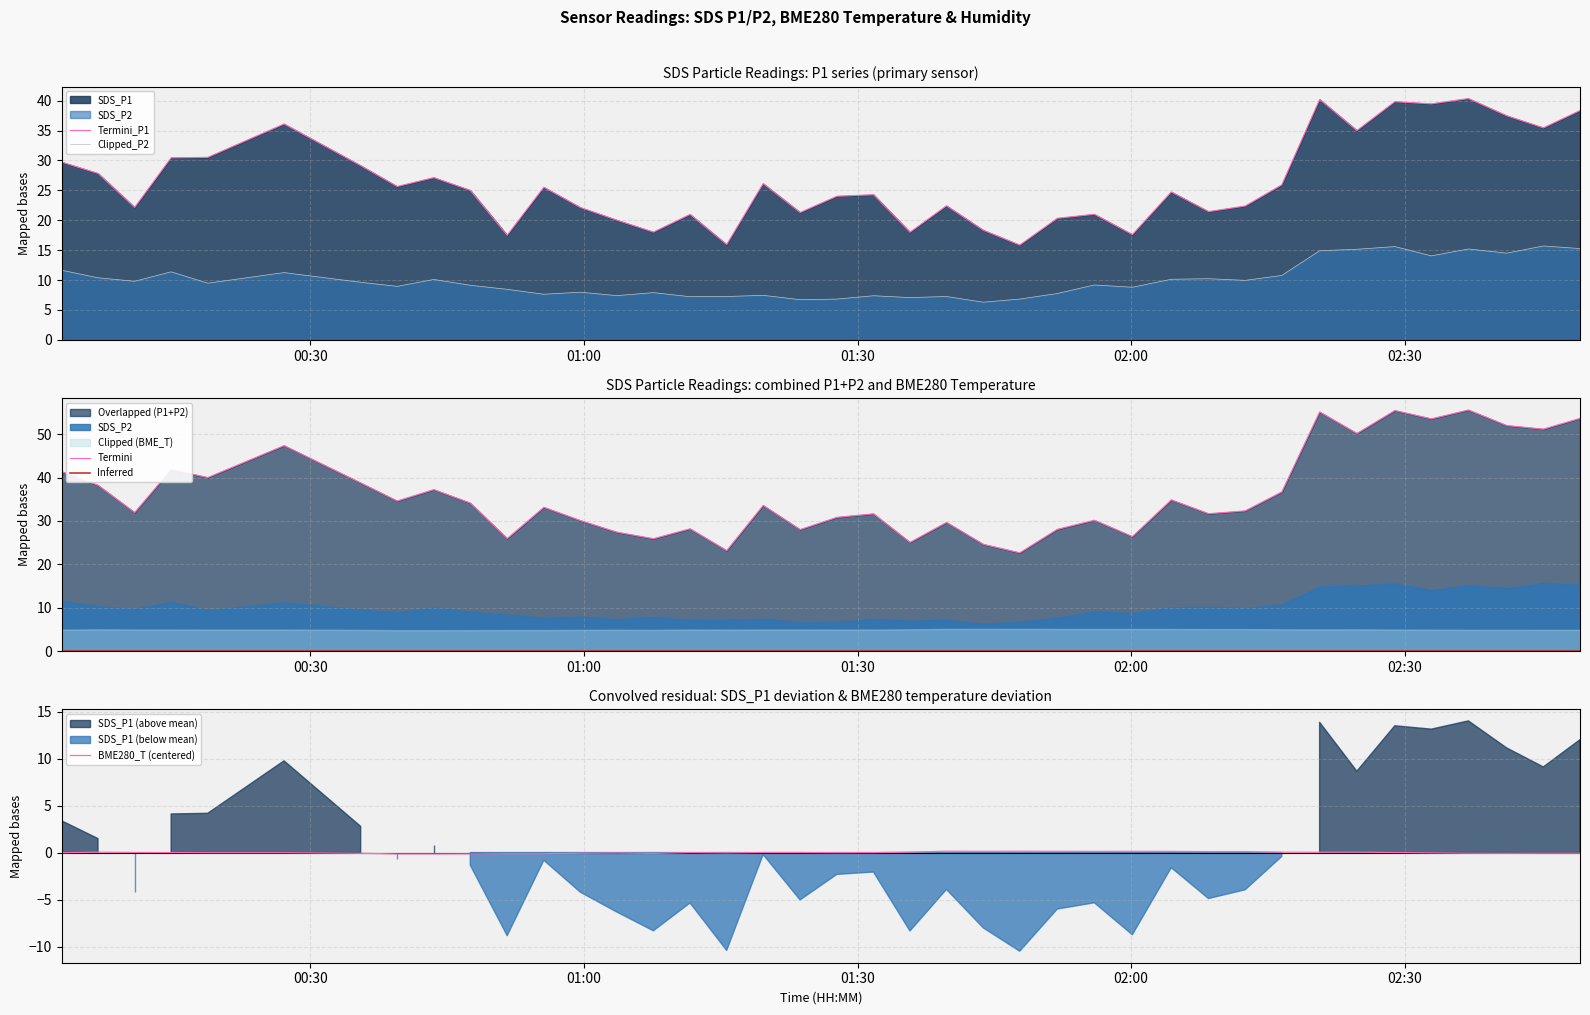

What is the total value across all series at 01:00?

76.5